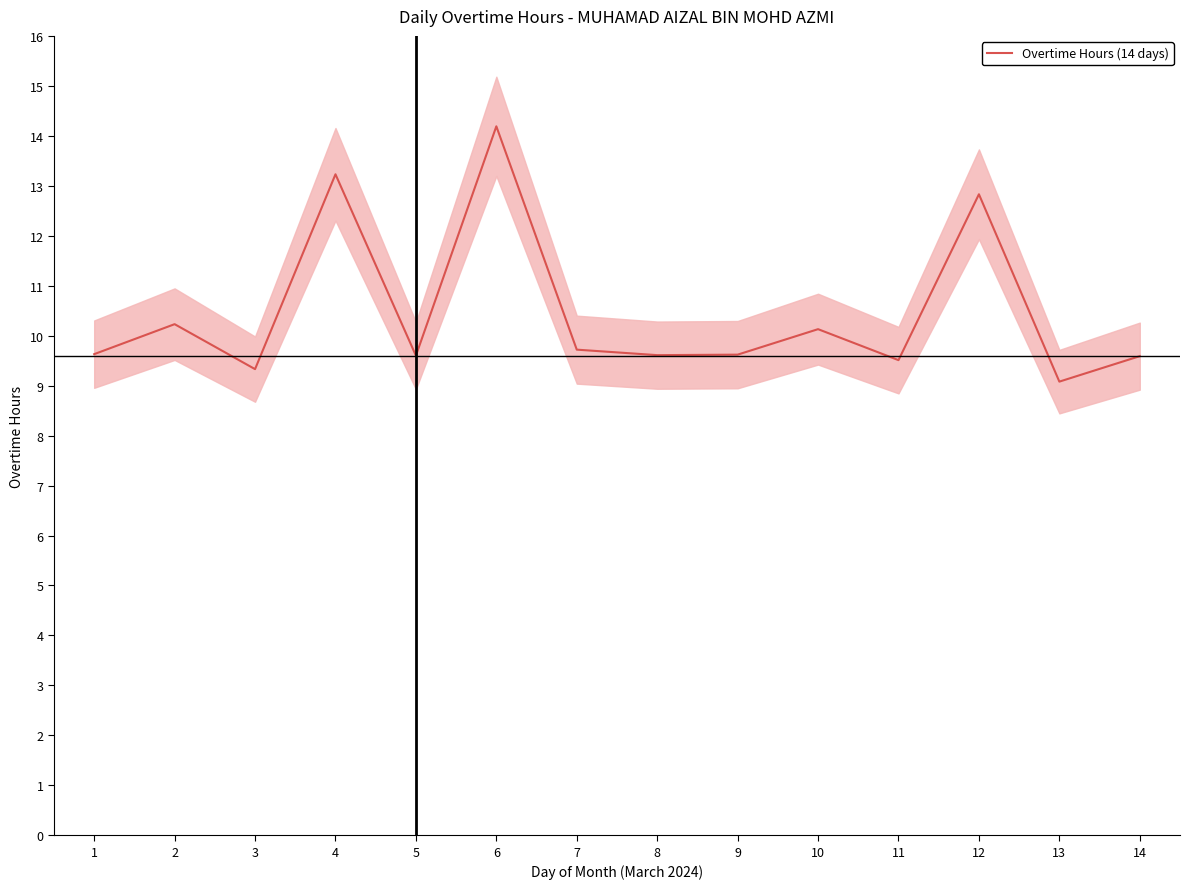

Reading right to left, extract all data points from this chart.

14=9.6	13=9.1	12=12.8	11=9.5	10=10.1	9=9.6	8=9.6	7=9.7	6=14.2	5=9.6	4=13.2	3=9.3	2=10.2	1=9.6